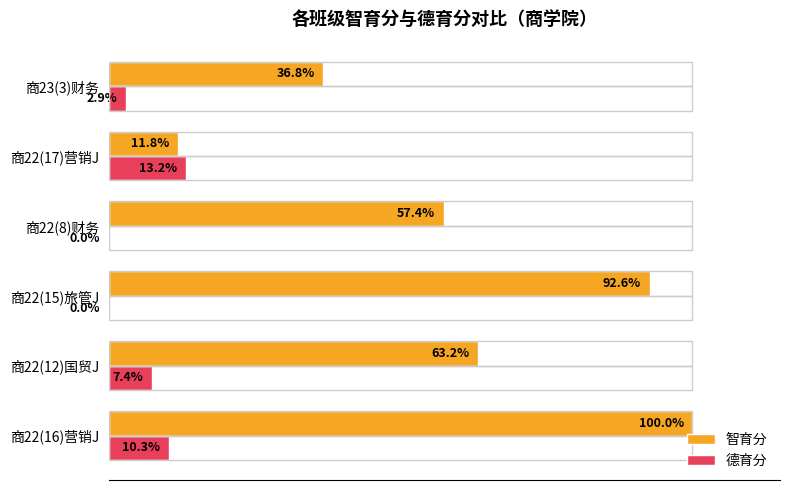

Which series has the largest total across all categories?

智育分